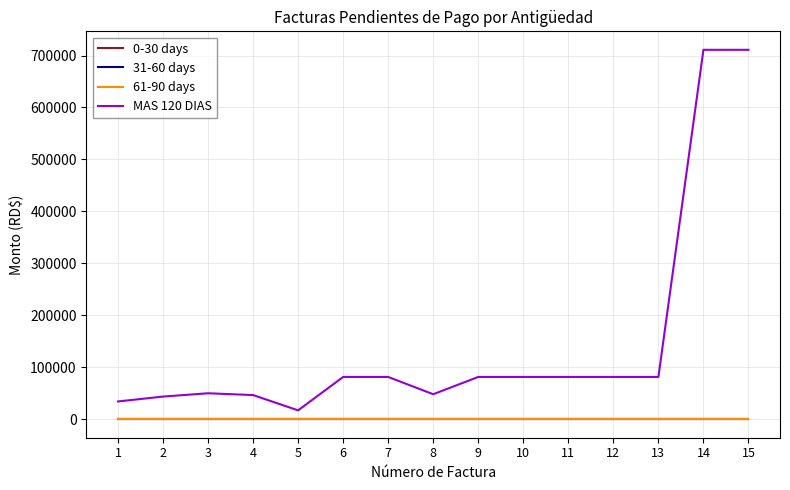

Reading left to right, extract all data points from this chart.

0-30 days: 1=0.0	2=0.0	3=0.0	4=0.0	5=0.0	6=0.0	7=0.0	8=0.0	9=0.0	10=0.0	11=0.0	12=0.0	13=0.0	14=0.0	15=0.0
31-60 days: 1=0.0	2=0.0	3=0.0	4=0.0	5=0.0	6=0.0	7=0.0	8=0.0	9=0.0	10=0.0	11=0.0	12=0.0	13=0.0	14=0.0	15=0.0
61-90 days: 1=0.0	2=0.0	3=0.0	4=0.0	5=0.0	6=0.0	7=0.0	8=0.0	9=0.0	10=0.0	11=0.0	12=0.0	13=0.0	14=0.0	15=0.0
MAS 120 DIAS: 1=34220.0	2=43660.0	3=50000.0	4=46557.2	5=17110.0	6=81416.7	7=81416.7	8=48163.6	9=81416.7	10=81416.7	11=81416.7	12=81416.7	13=81416.7	14=711000.0	15=711000.0